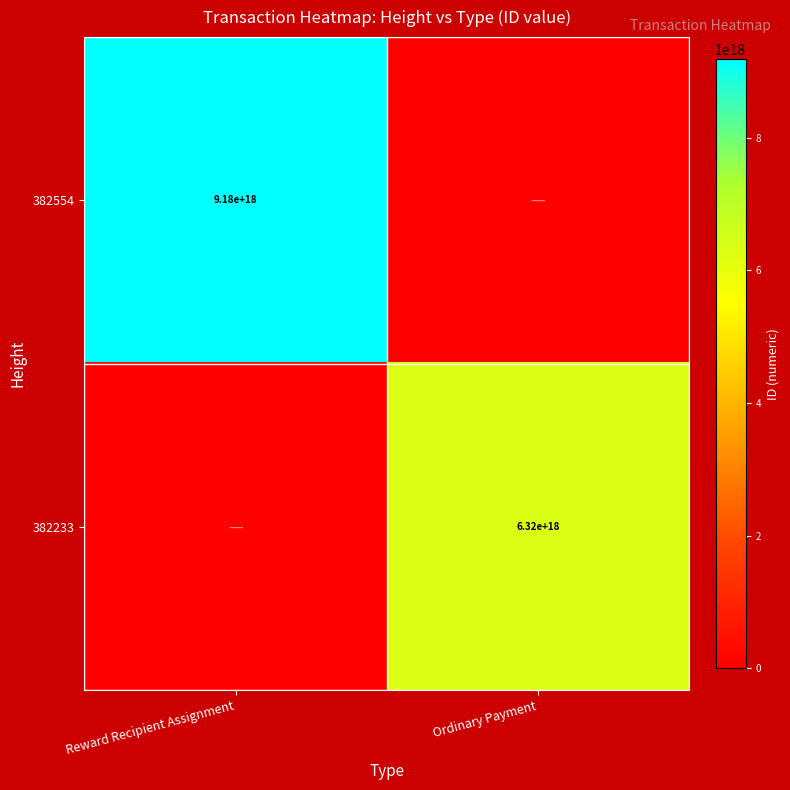

True or false: 382233 has a value of 6320000000000000000 at Ordinary Payment.

True